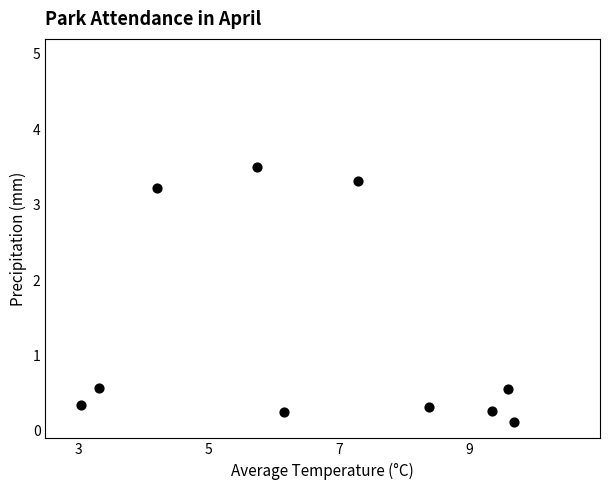

What is the range of X values (max minus min)?

6.6